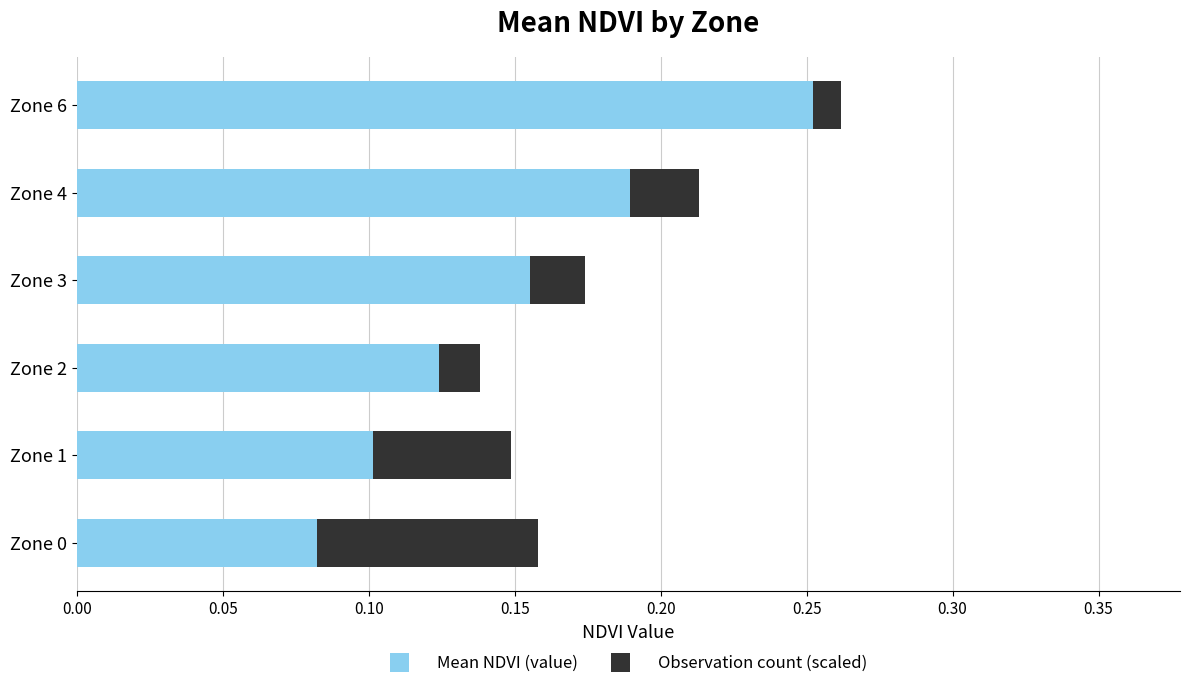

At which label does Mean NDVI (value) reach its peak?

Zone 6